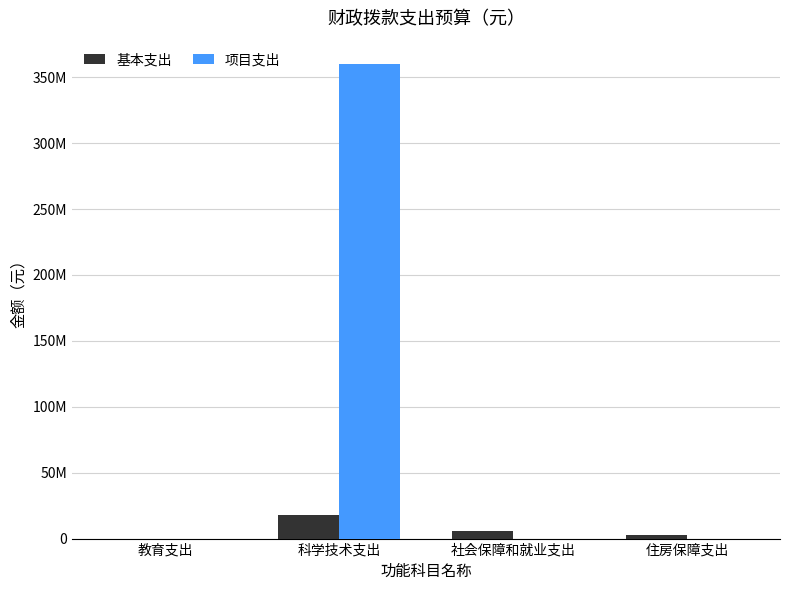

What are all the series names shown in the legend?

基本支出, 项目支出